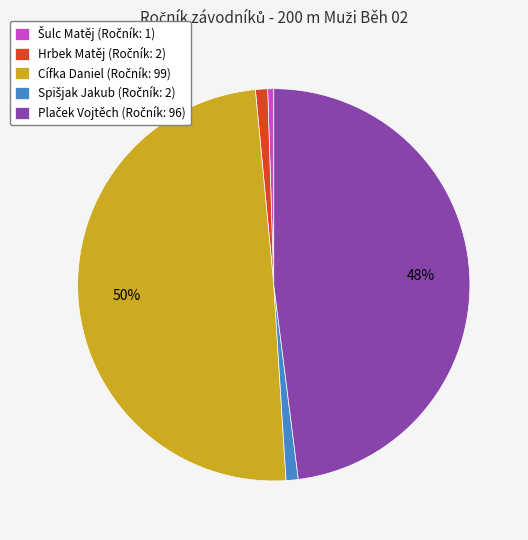

To the nearest percent, what is the average slice percentage?

20%